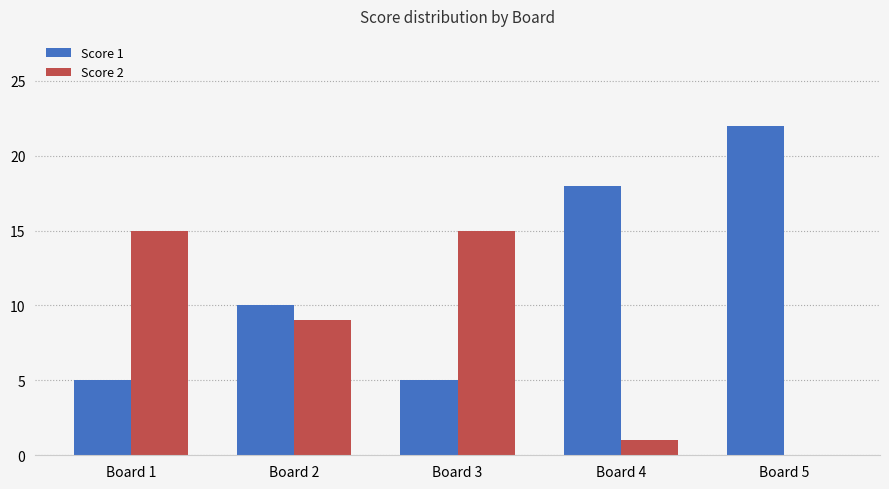

What is the sum of all Score 2 values?

40